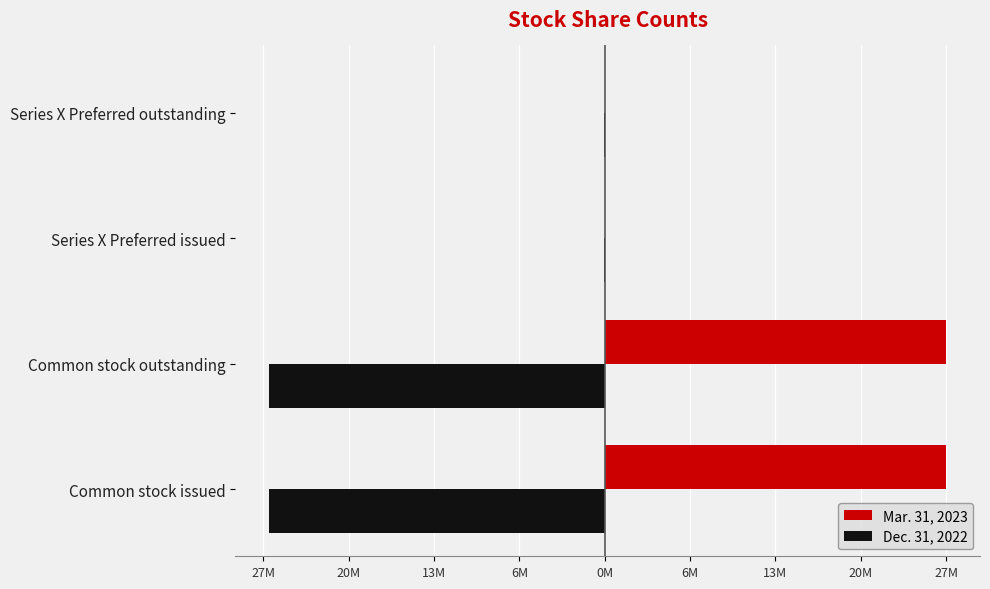

What is the lowest value of the Mar. 31, 2023 series?

31107